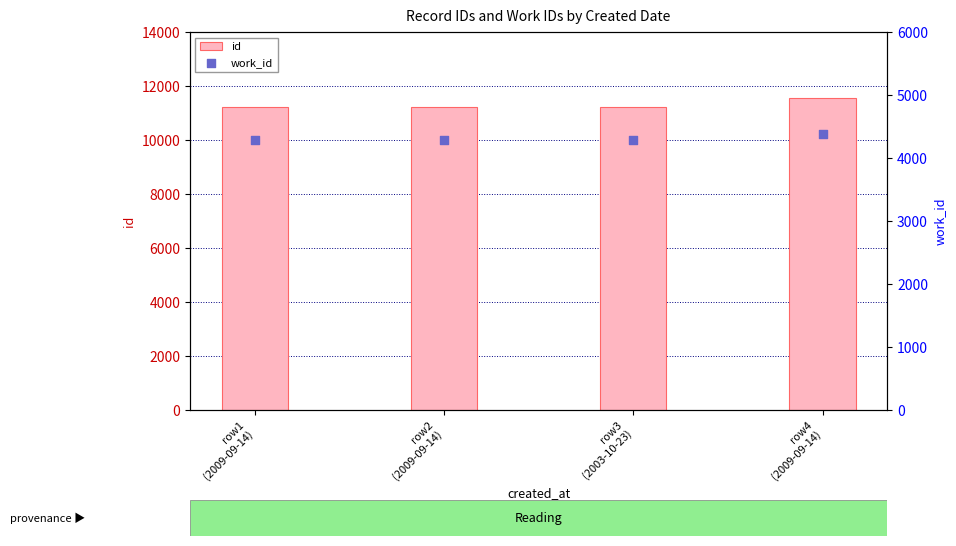

Which series has the largest Y range (max minus min)?

id